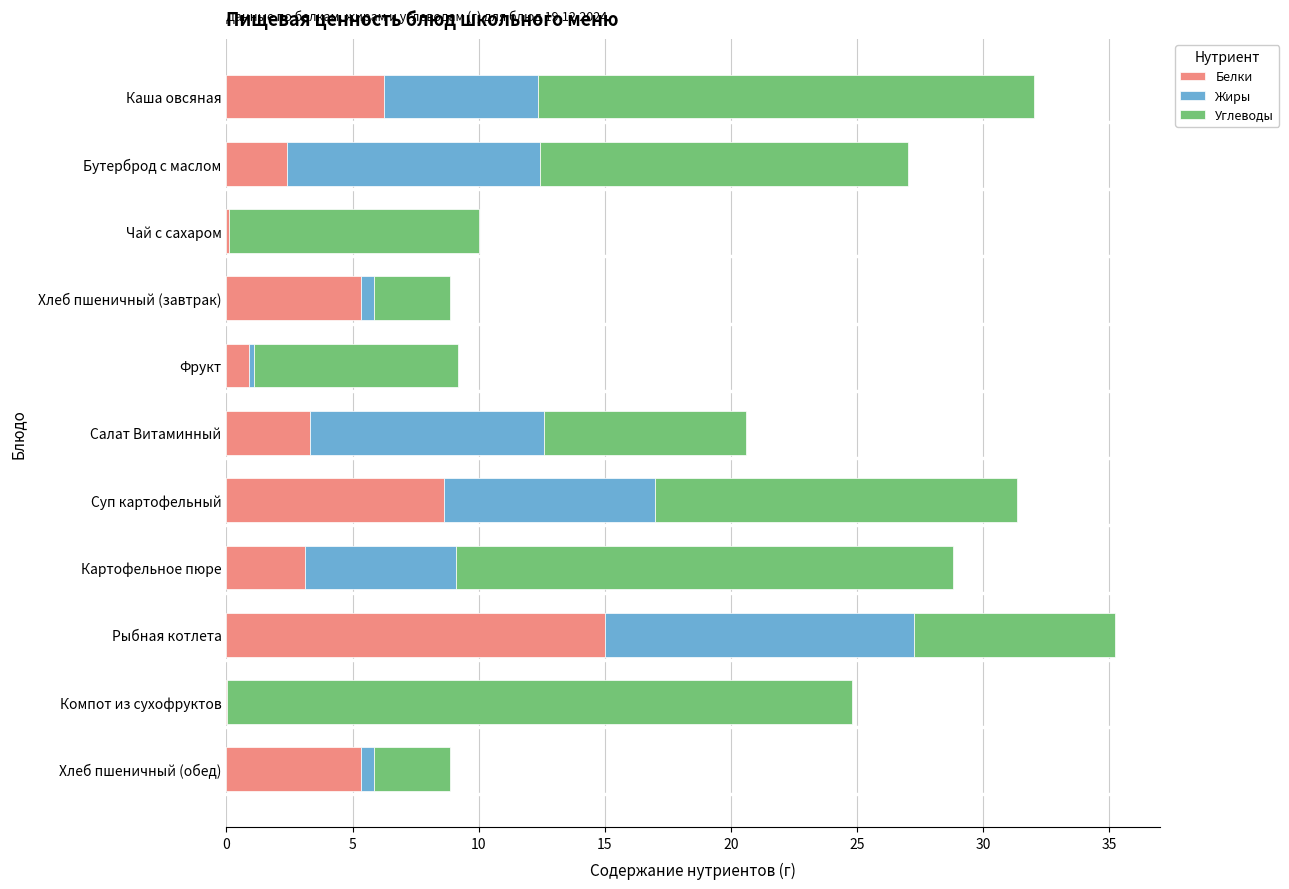

At which label does Белки reach its peak?

Рыбная котлета